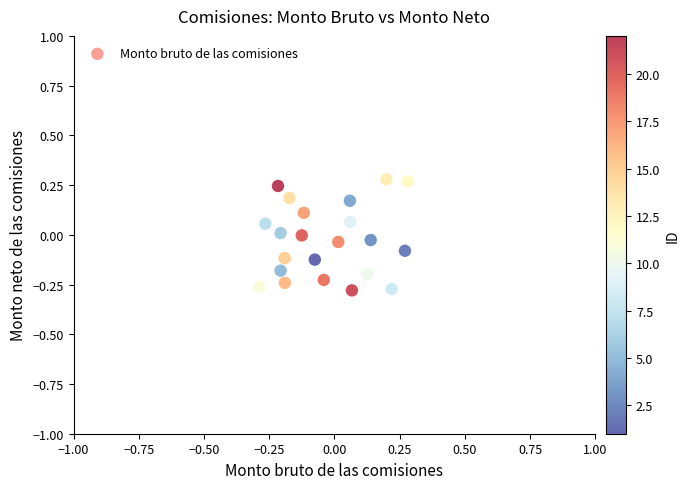

What is the range of X values (max minus min)?

0.6